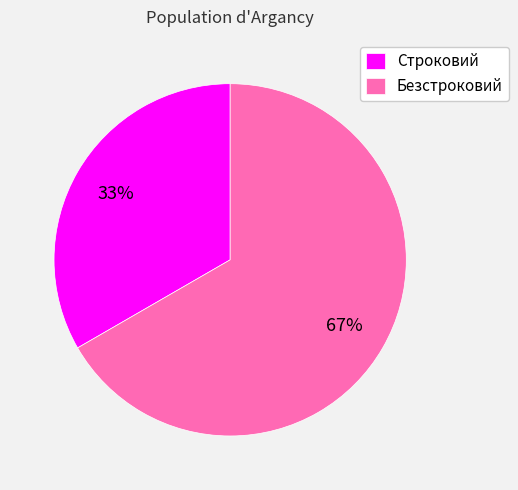

Which category has the smallest portion of the pie?

Строковий